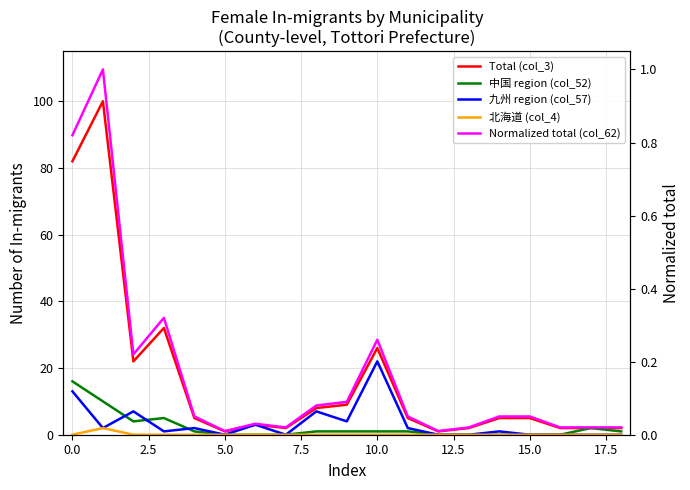

Reading left to right, transcribe all the data shown in this chart.

Total (col_3): 82.0	100.0	22.0	32.0	5.0	1.0	3.0	2.0	8.0	9.0	26.0	5.0	1.0	2.0	5.0	5.0	2.0	2.0	2.0
中国 region (col_52): 16.0	10.0	4.0	5.0	1.0	0.0	0.0	0.0	1.0	1.0	1.0	1.0	0.0	0.0	0.0	0.0	0.0	2.0	1.0
九州 region (col_57): 13.0	2.0	7.0	1.0	2.0	0.0	3.0	0.0	7.0	4.0	22.0	2.0	0.0	0.0	1.0	0.0	0.0	0.0	0.0
北海道 (col_4): 0.0	2.0	0.0	0.0	0.0	0.0	0.0	0.0	0.0	0.0	0.0	0.0	0.0	0.0	0.0	0.0	0.0	0.0	0.0
Normalized total (col_62): 0.8	1.0	0.2	0.3	0.1	0.0	0.0	0.0	0.1	0.1	0.3	0.1	0.0	0.0	0.1	0.1	0.0	0.0	0.0